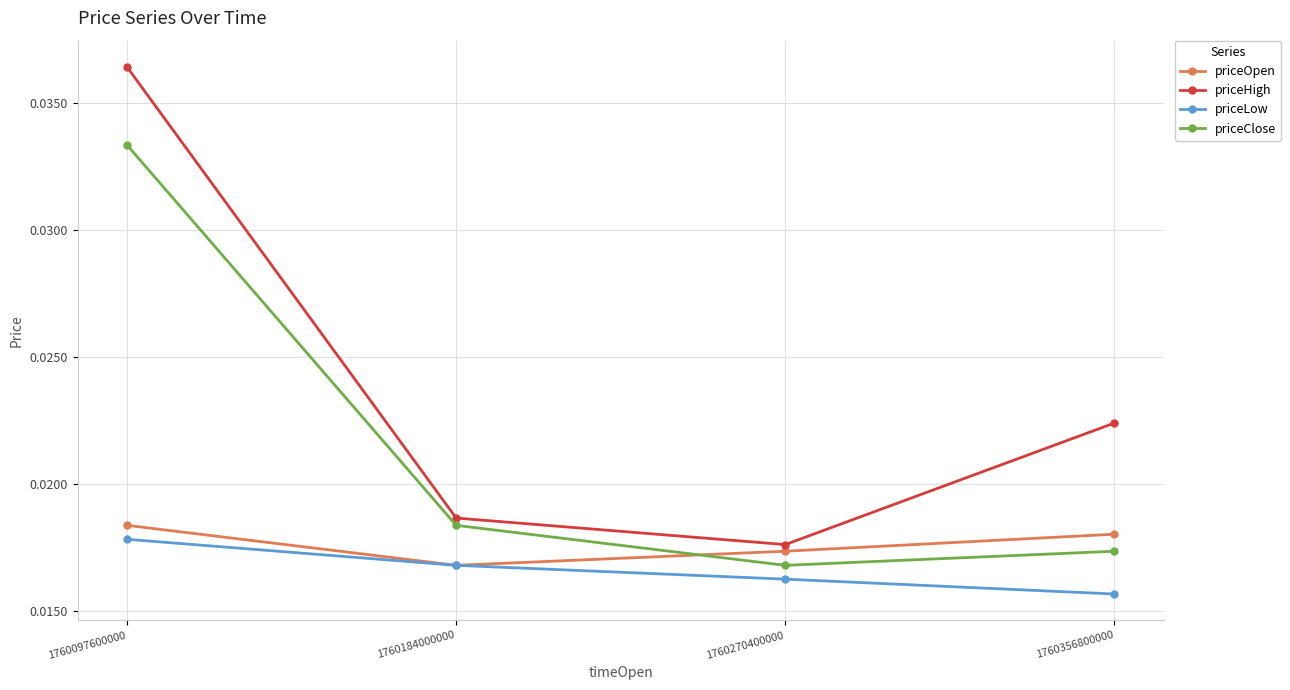

At how many categories does at least one series exceed 0?

4